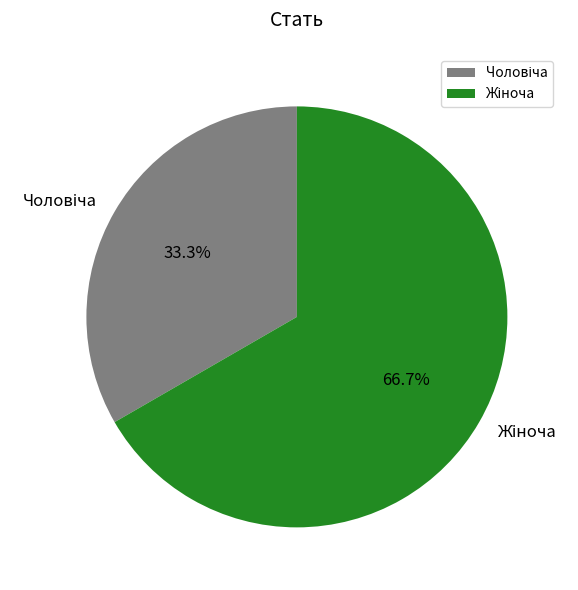

Is there any slice that represents more than half of the pie?

Yes